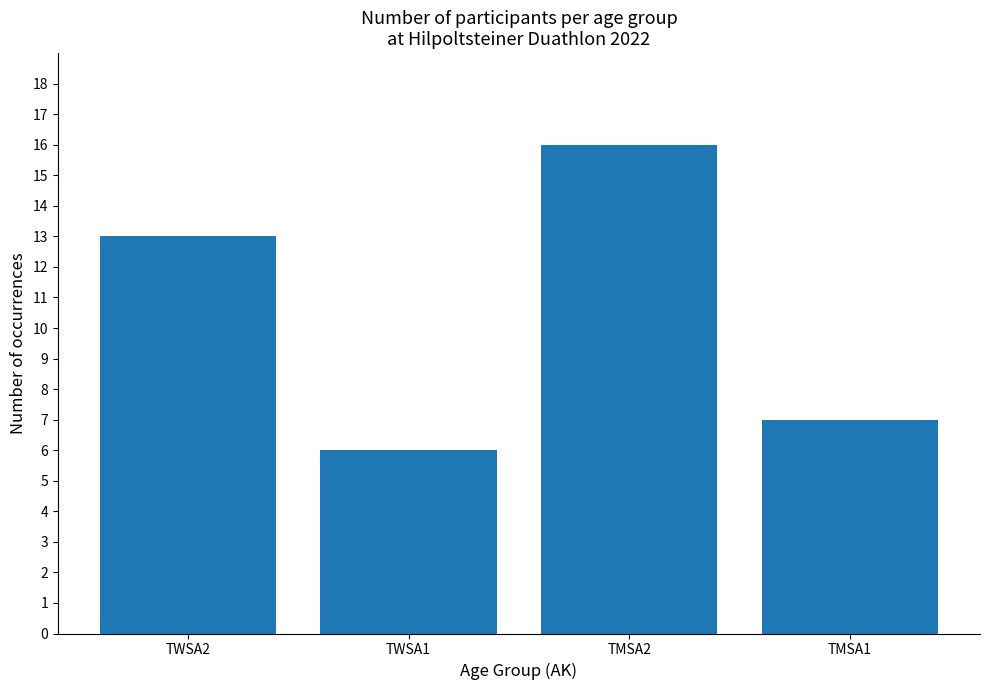

Count the values in the range 7 to 16.

3